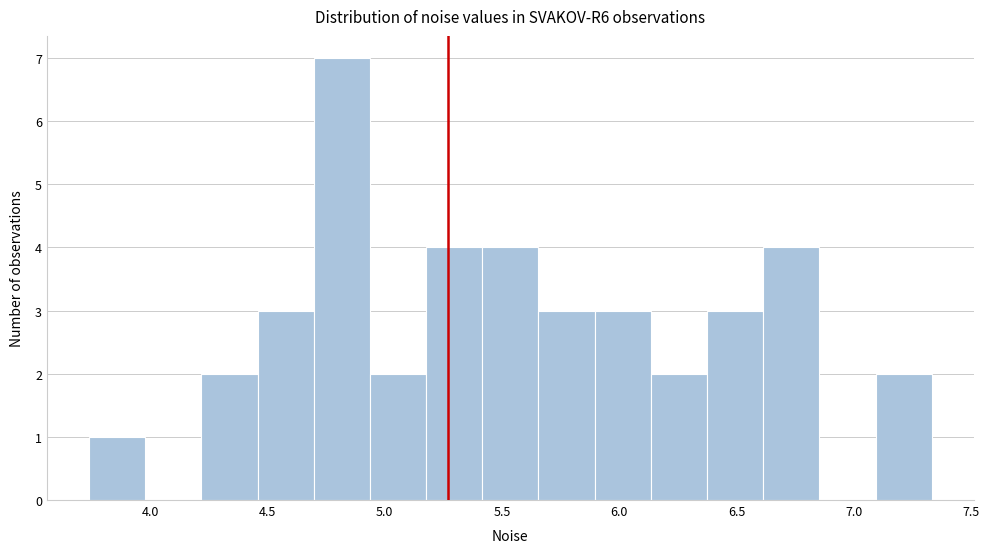

Which range on the x-axis has the tallest bar?

4.70 to 4.95